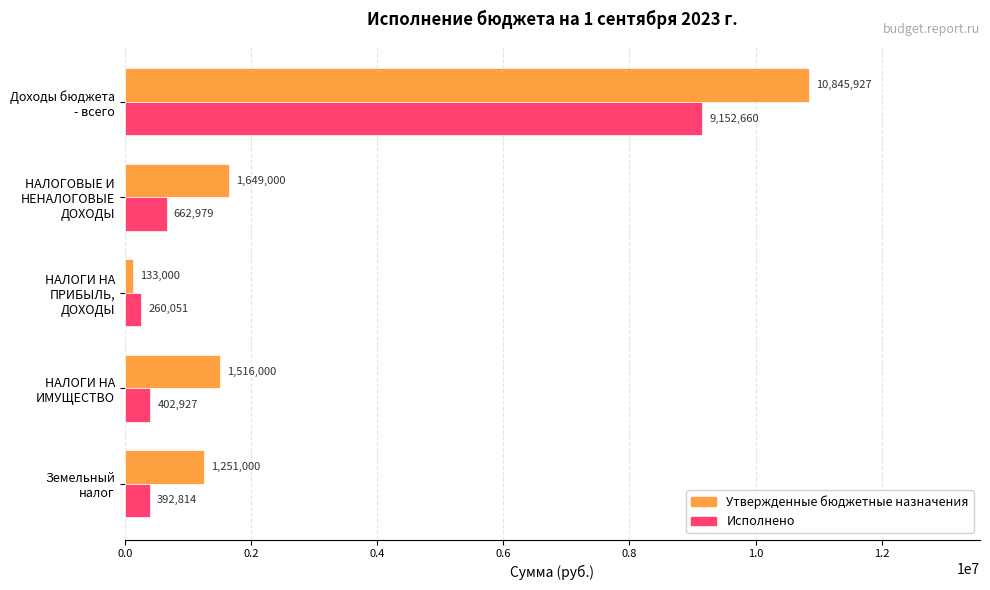

Which series has the largest total across all categories?

Утвержденные бюджетные назначения